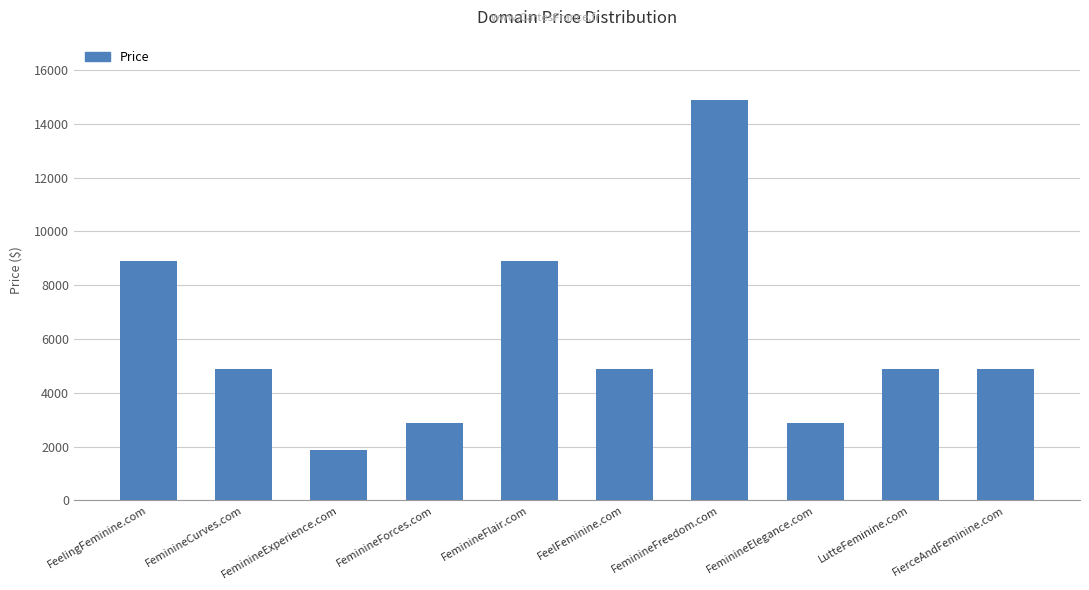

What is the label of the 6th bar from the left?

FeelFeminine.com